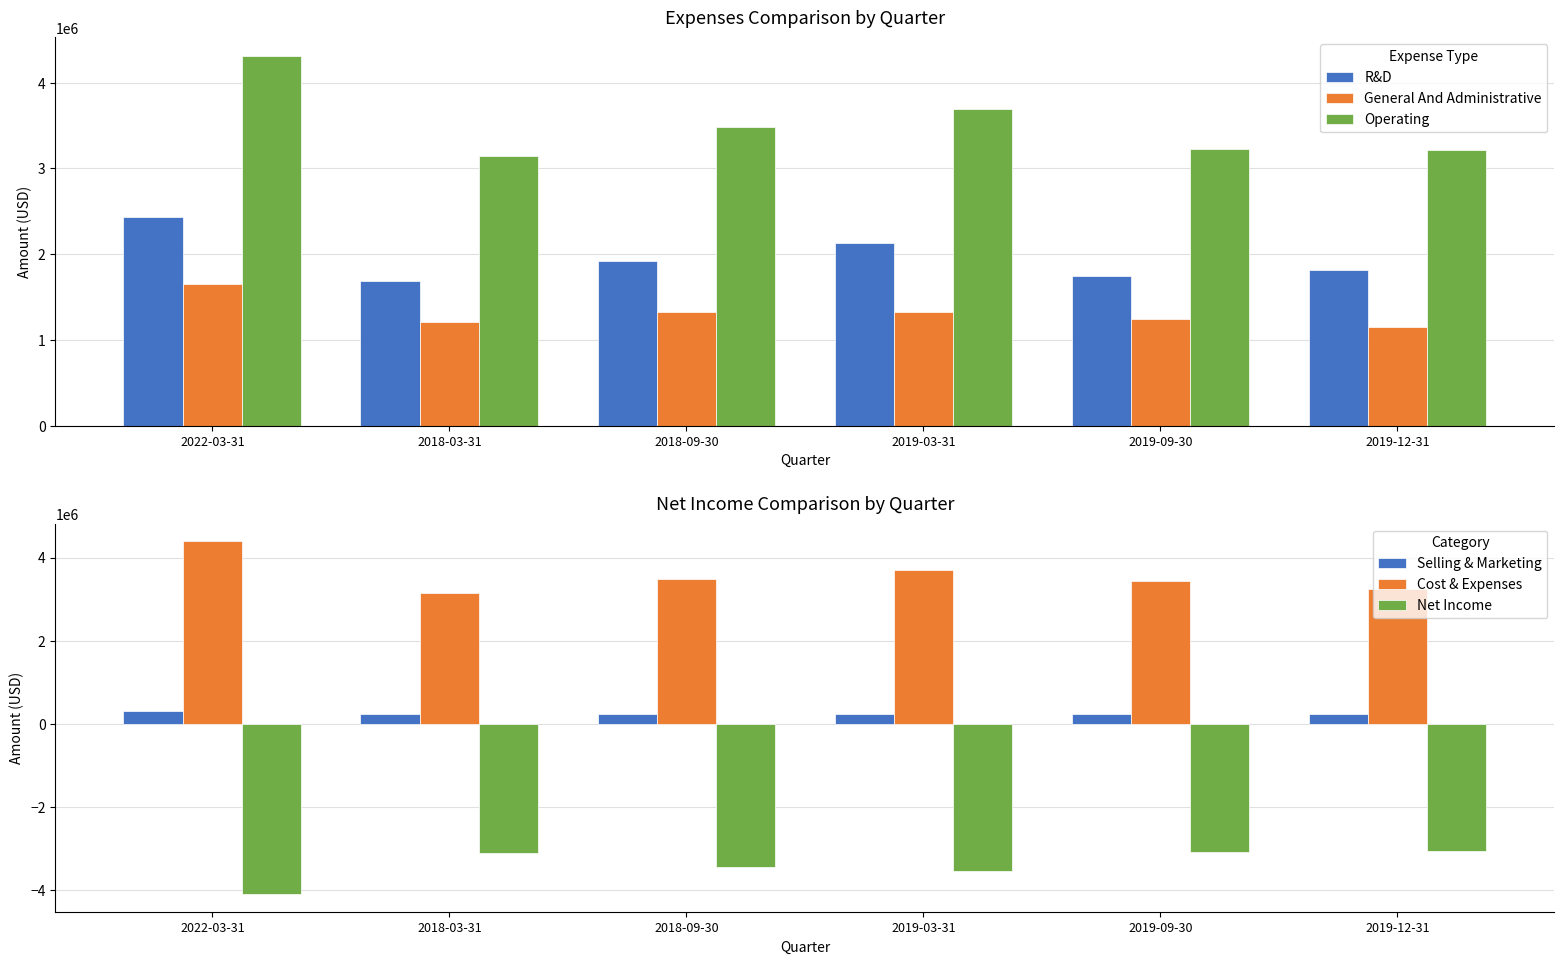

Is it true that General And Administrative equals 1648000 at 2022-03-31?

True